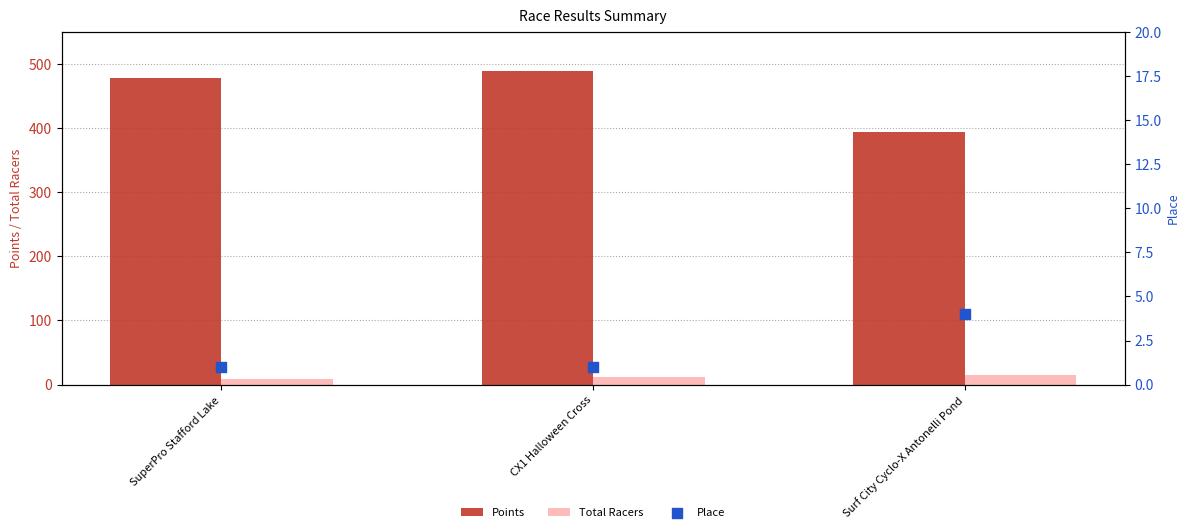

Which series reaches the maximum Y coordinate?

Points